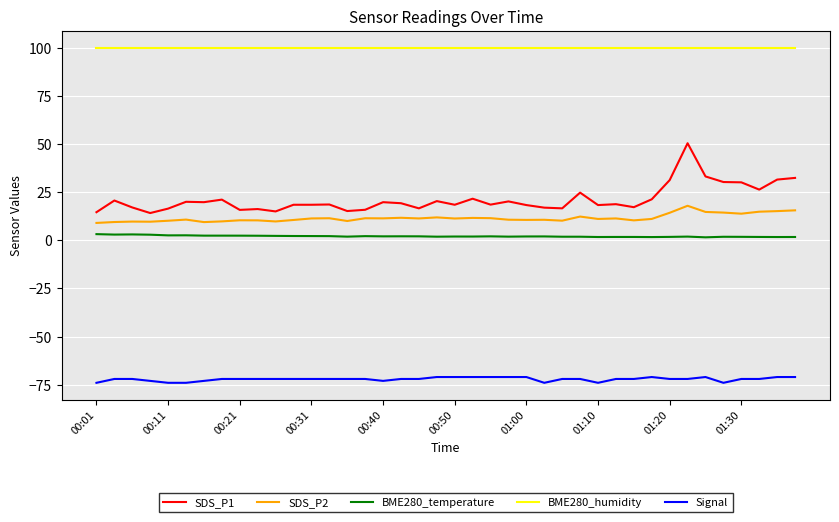

True or false: SDS_P1 and SDS_P2 intersect in this chart.

False